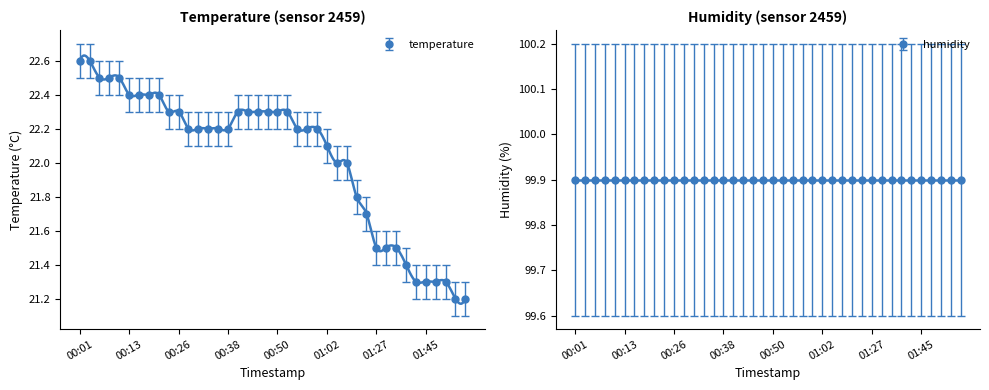

Does the chart have visible grid lines?

No